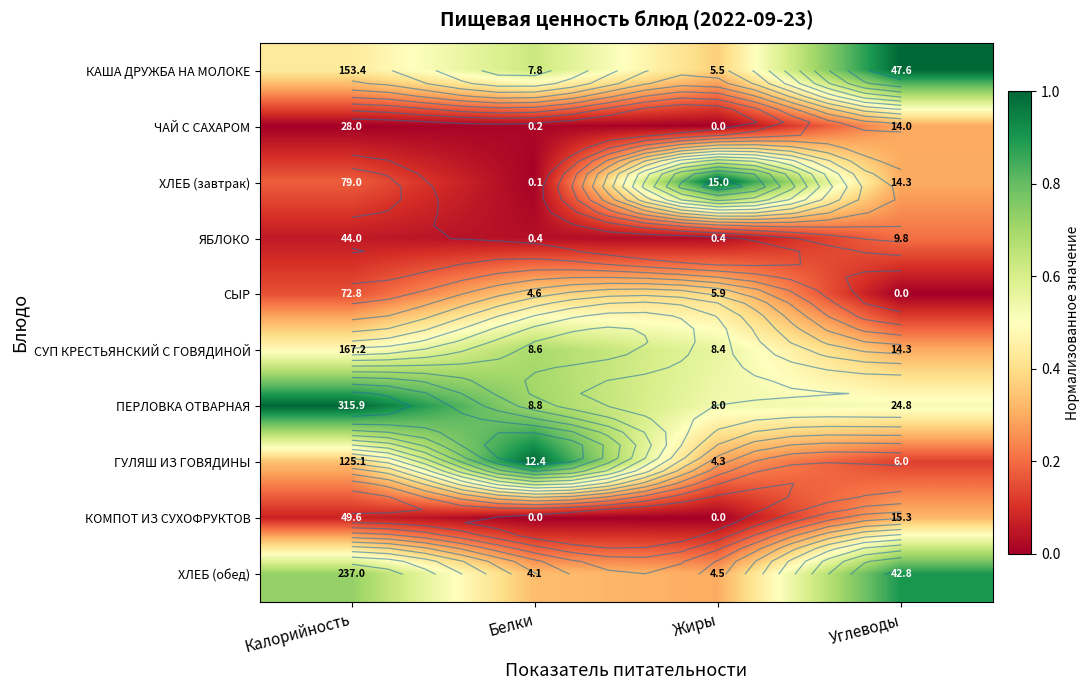

What is the average value of the ХЛЕБ (завтрак) series?

0.4